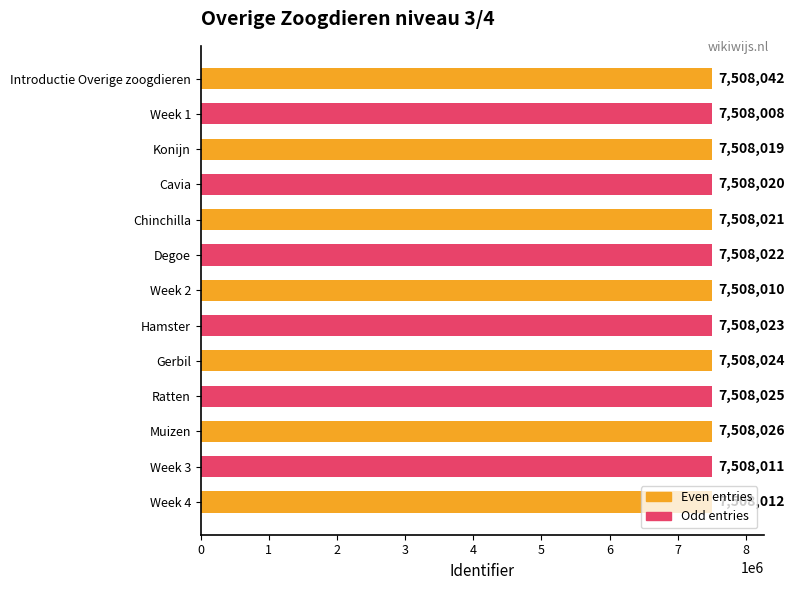

Rank the categories by value from lowest to highest.

Week 1, Week 2, Week 3, Week 4, Konijn, Cavia, Chinchilla, Degoe, Hamster, Gerbil, Ratten, Muizen, Introductie Overige zoogdieren